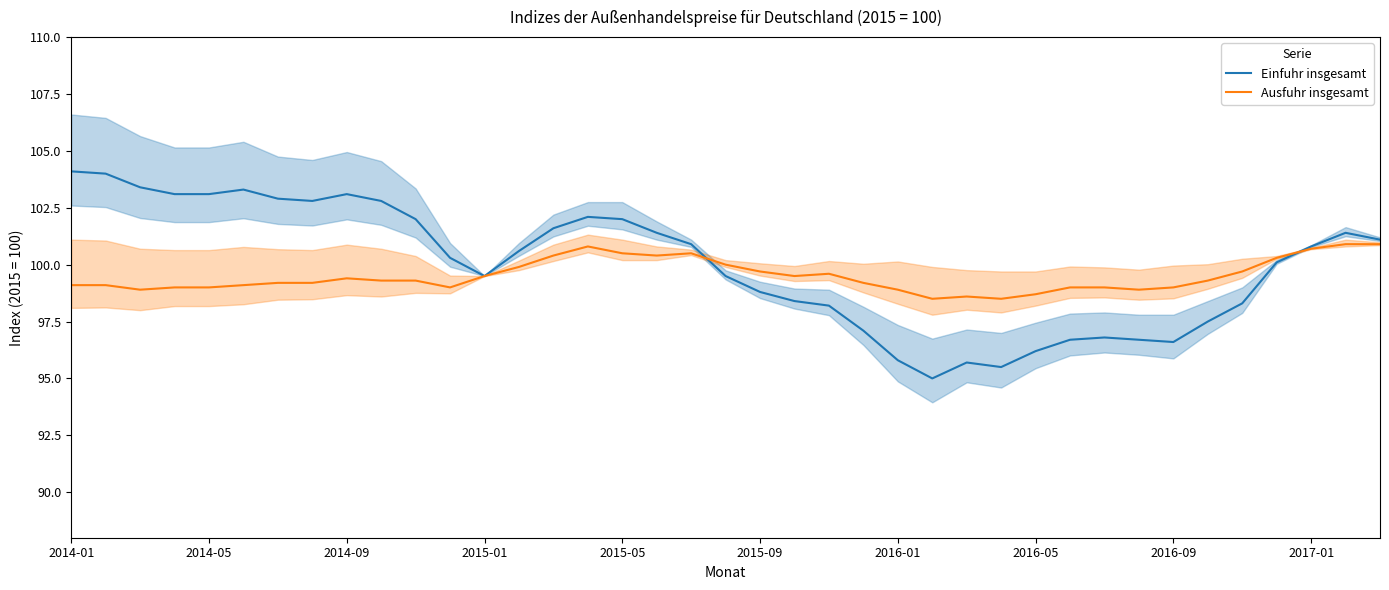

What is the difference between the highest and lowest values at 33?

1.8